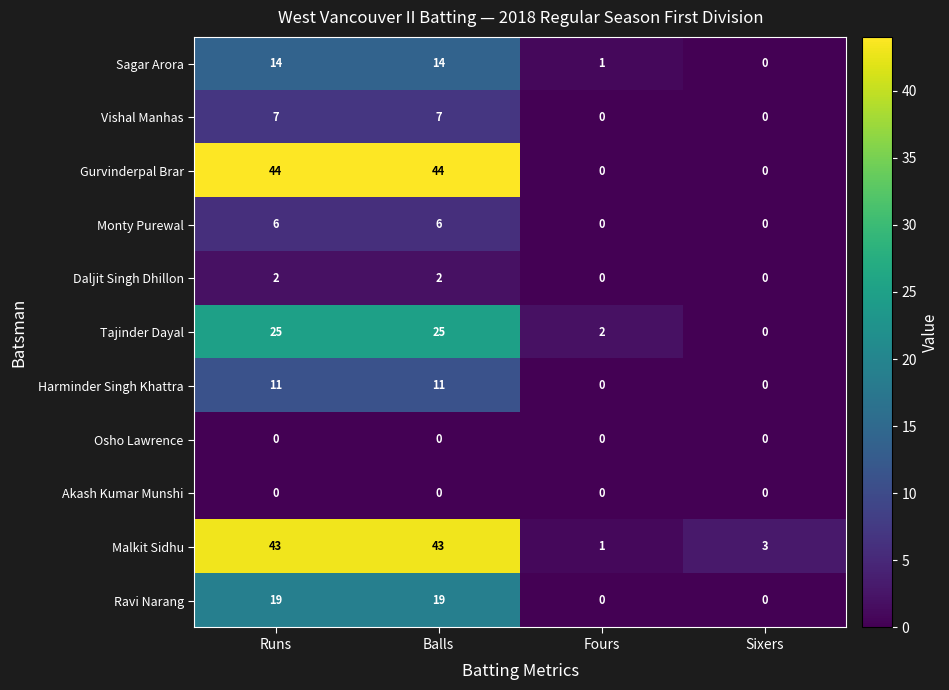

What is the average value of the Ravi Narang series?

10